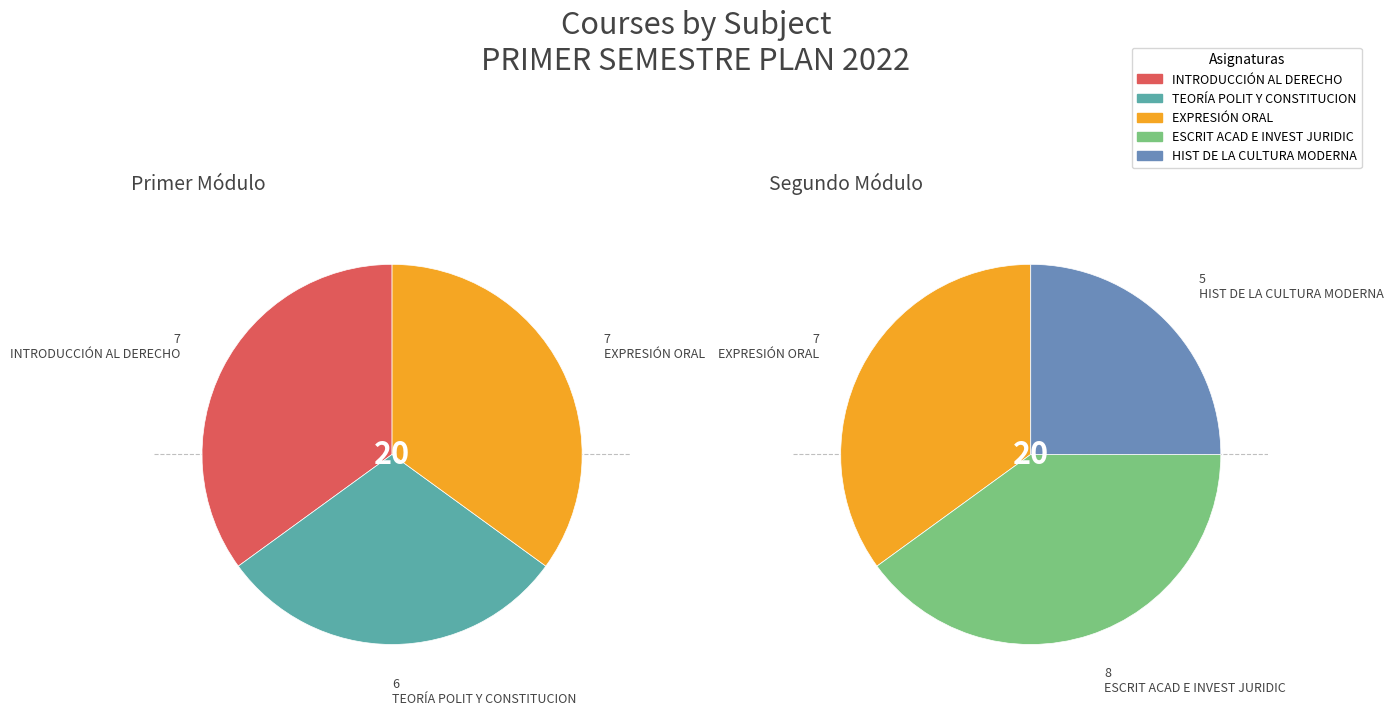

Rank the categories by value from lowest to highest.

HIST DE LA CULTURA MODERNA, TEORÍA POLIT Y CONSTITUCION, INTRODUCCIÓN AL DERECHO, EXPRESIÓN ORAL, ESCRIT ACAD E INVEST JURIDIC